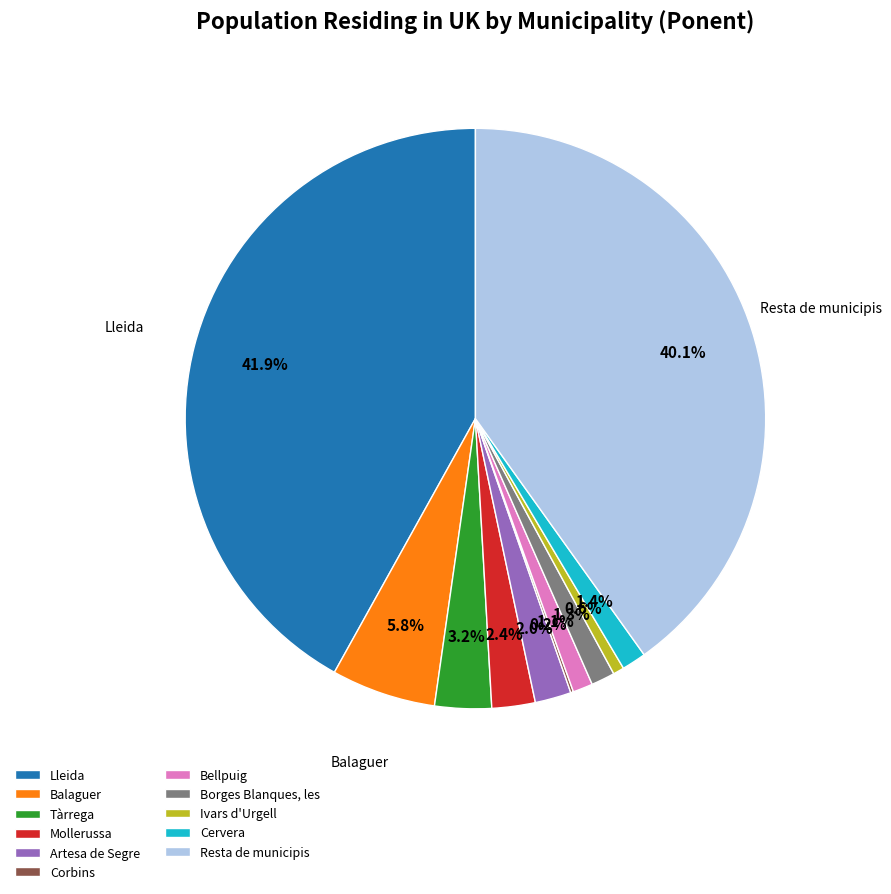

What percentage is the Borges Blanques, les slice, to the nearest percent?

1%